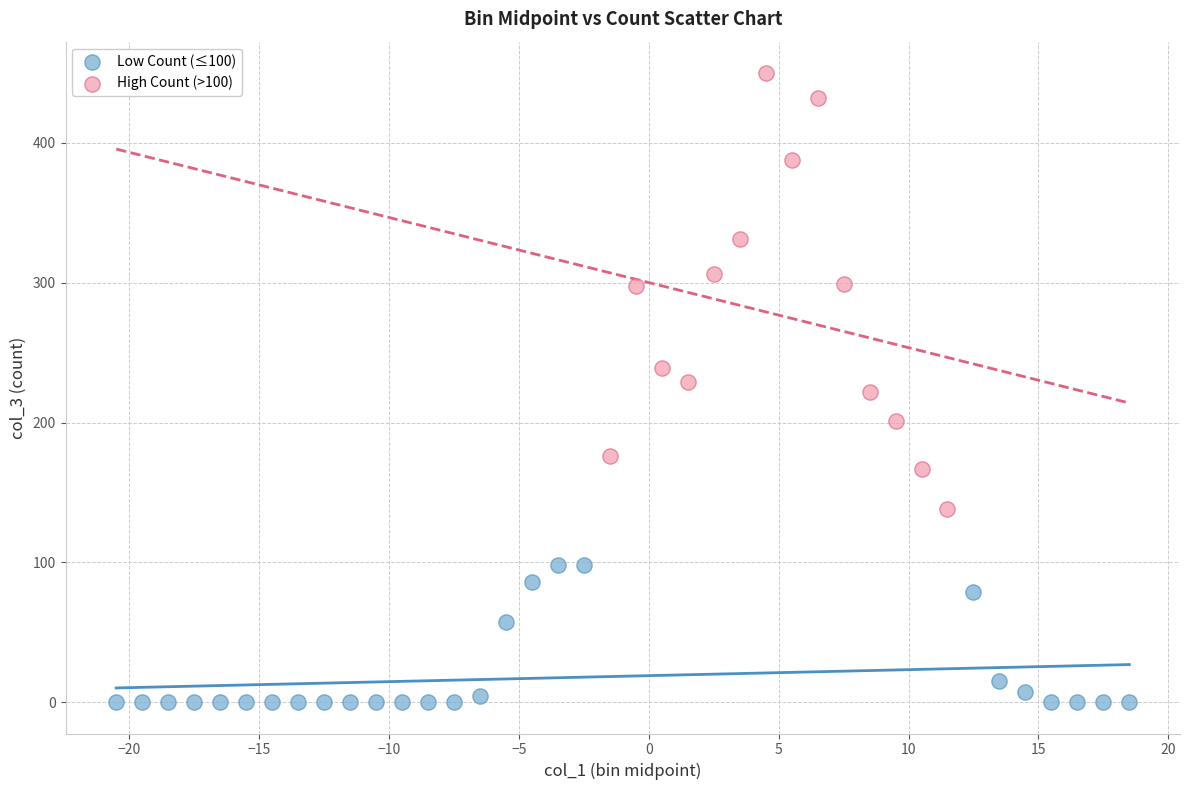

Which series contains the lowest Y value?

Low Count (≤100)